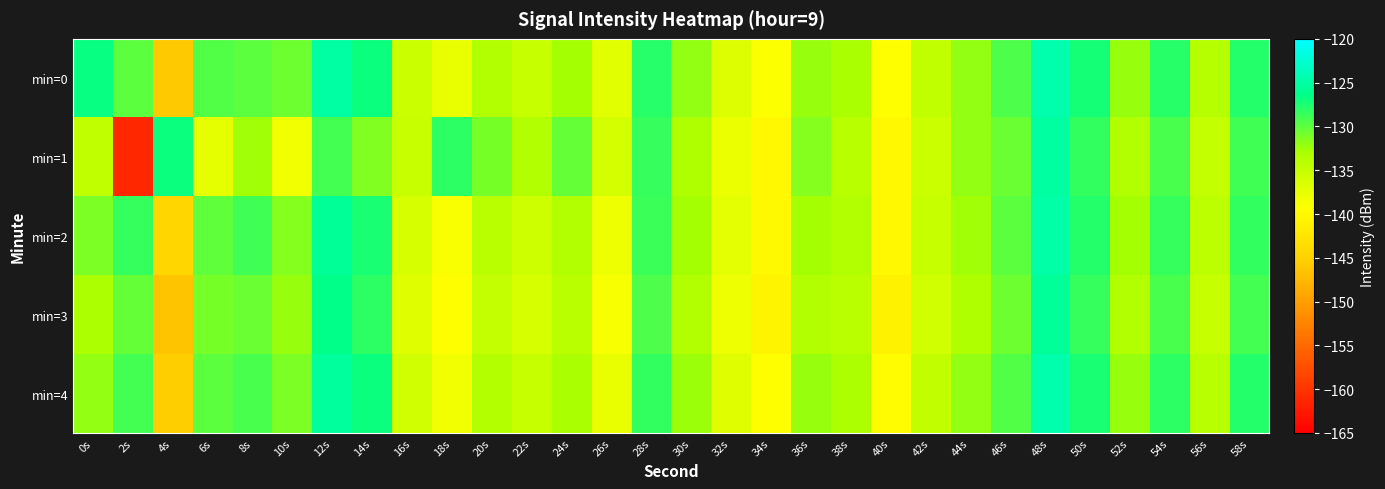

Which series has the widest spread of values?

min=1